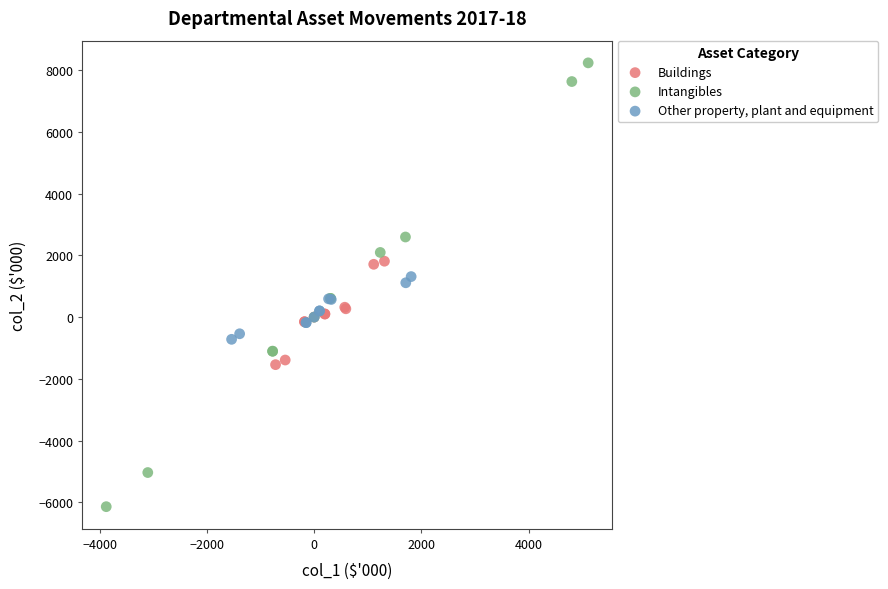

Which series reaches the maximum Y coordinate?

Intangibles